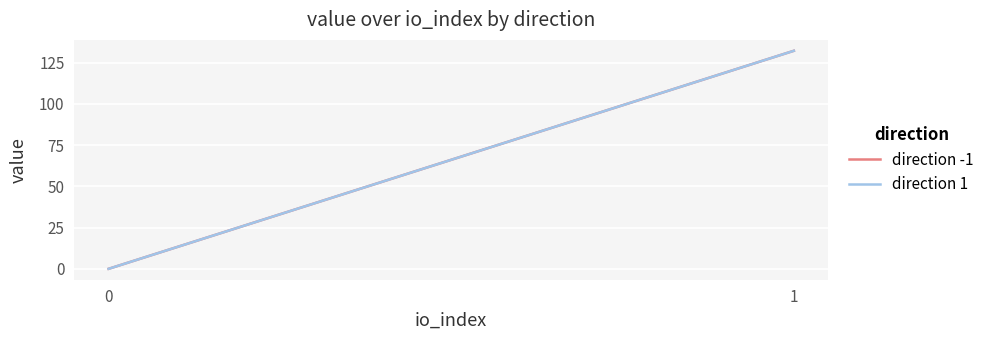

Reading left to right, transcribe all the data shown in this chart.

direction -1: 0.0	132.2
direction 1: 0.0	132.2